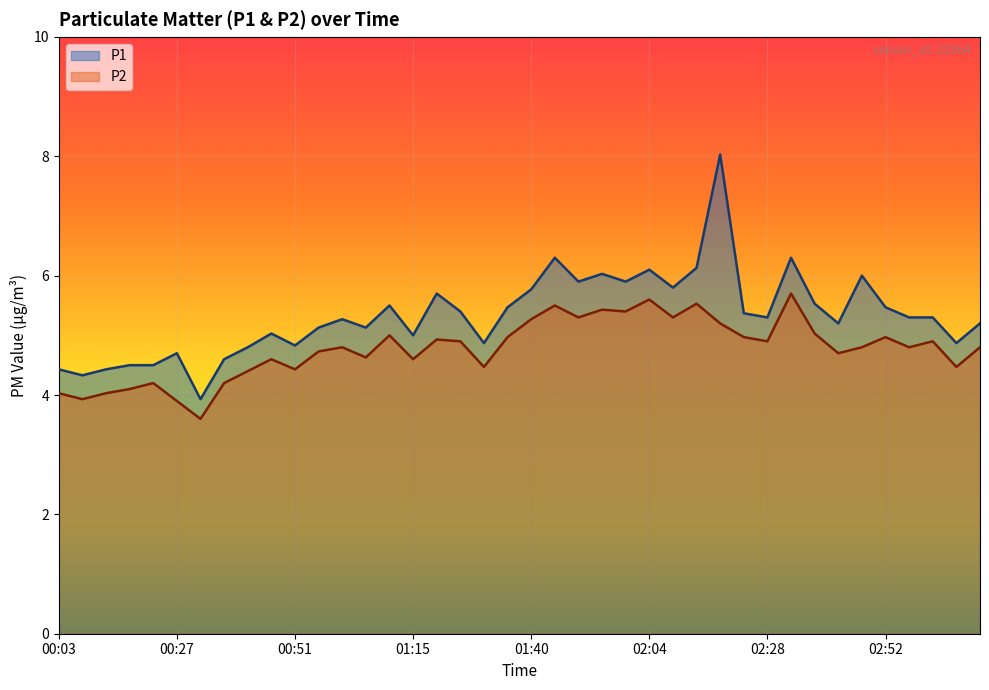

True or false: P1 has a value of 3.5 at 22.

False